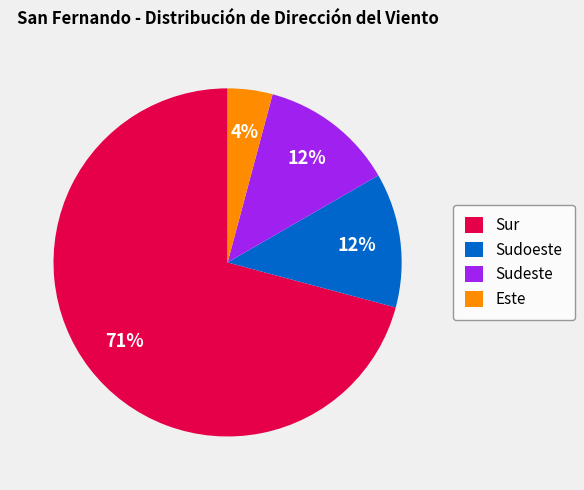

What percentage is the Sur slice, to the nearest percent?

71%